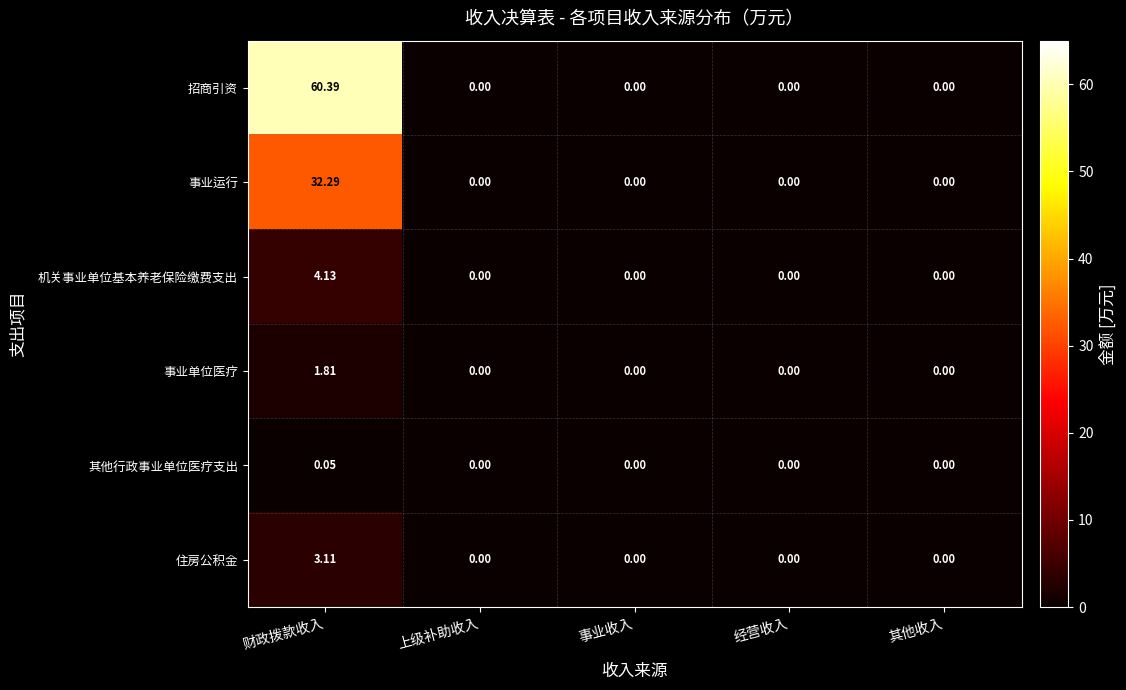

Count the number of data series in this chart.

6